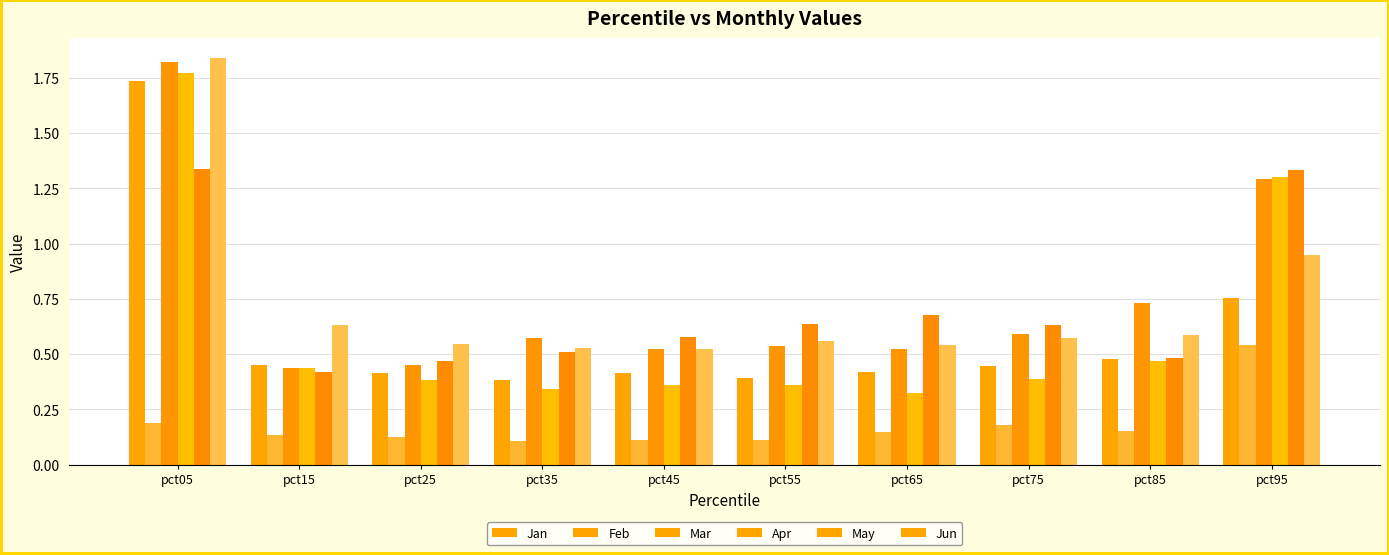

What is the difference between the highest and lowest values at pct55?

0.5